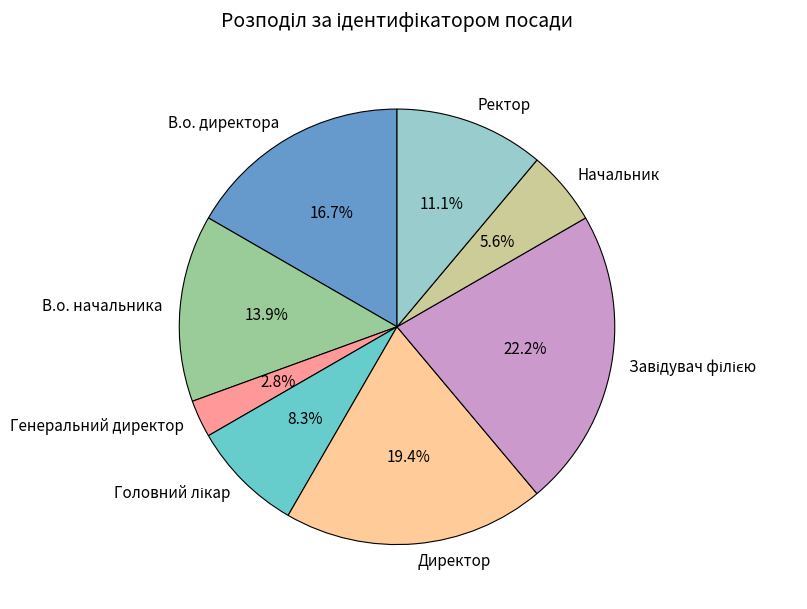

Which has a higher value, Начальник or Директор?

Директор